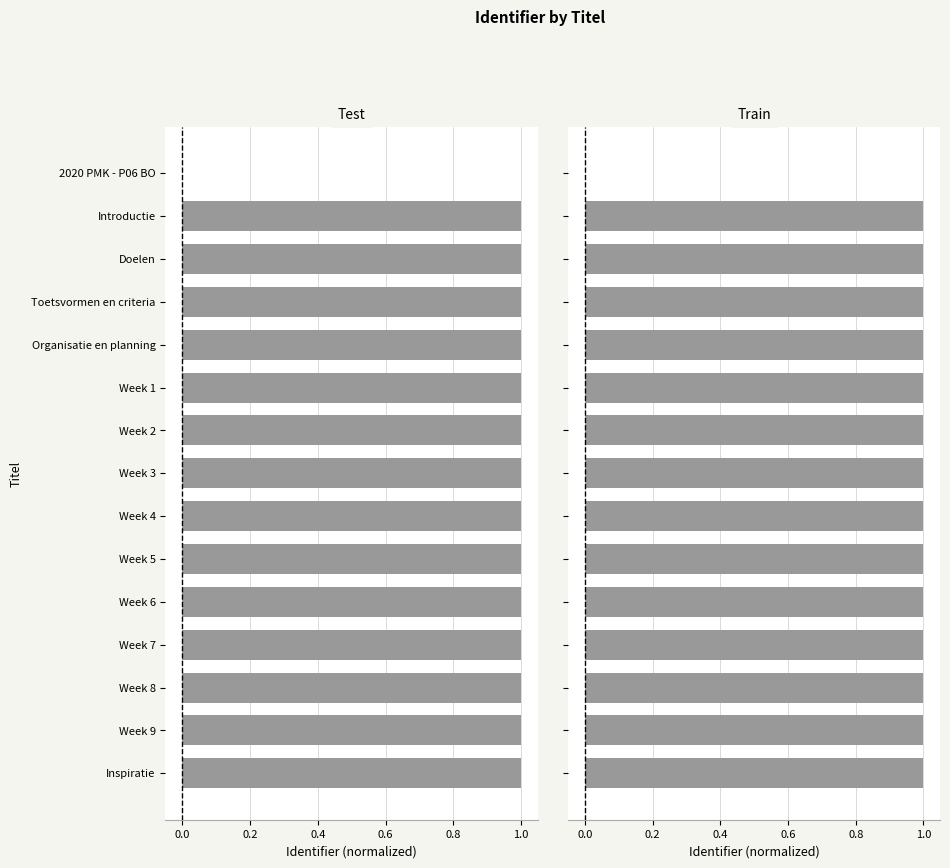

Which series has the widest spread of values?

Test